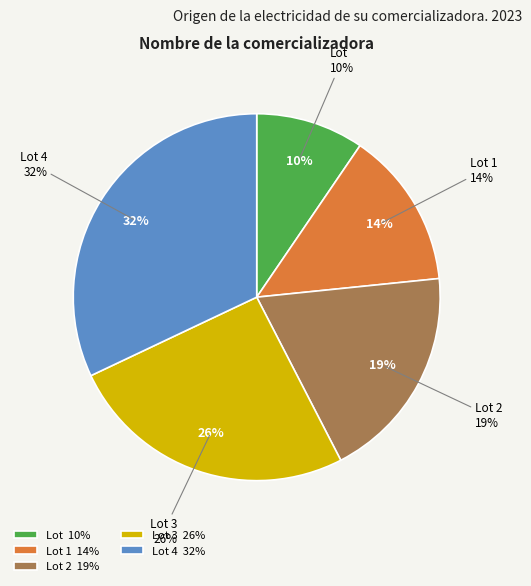

Is the sum of Lot and Lot 2 greater than half?

No